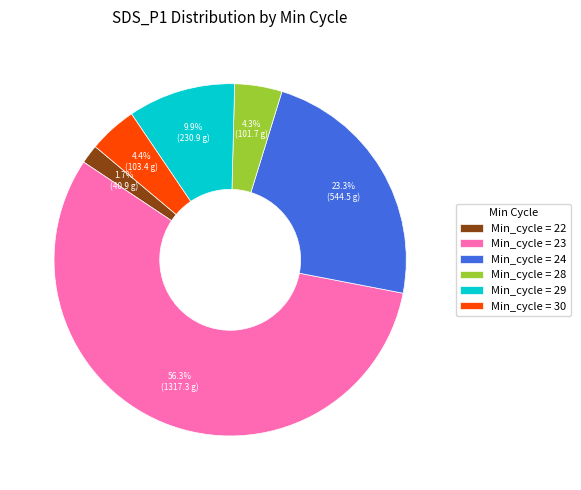

How much of the chart is everything except Min_cycle = 22?

98.3%